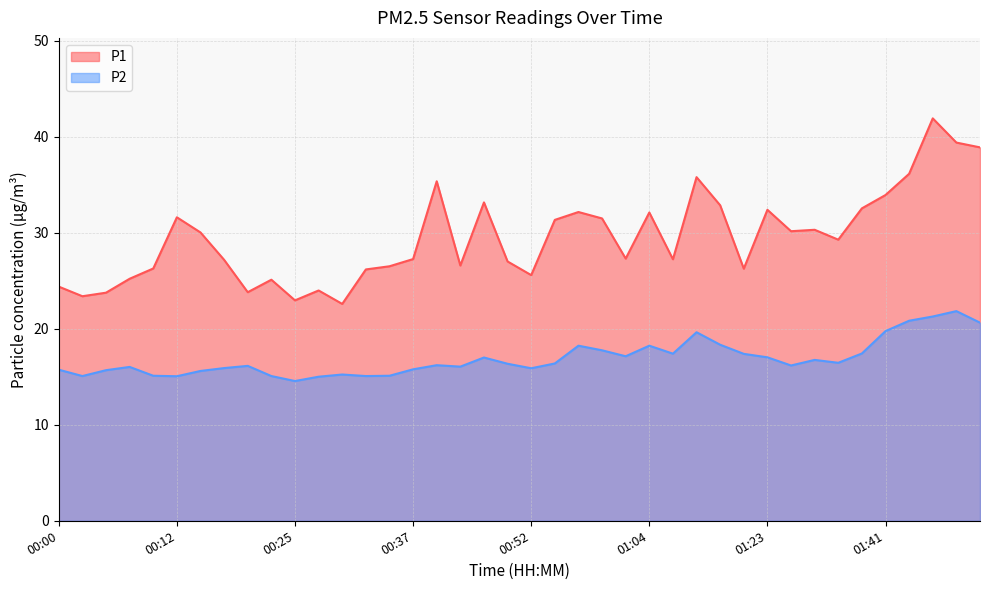

How many data points in P2 are above 16?

25